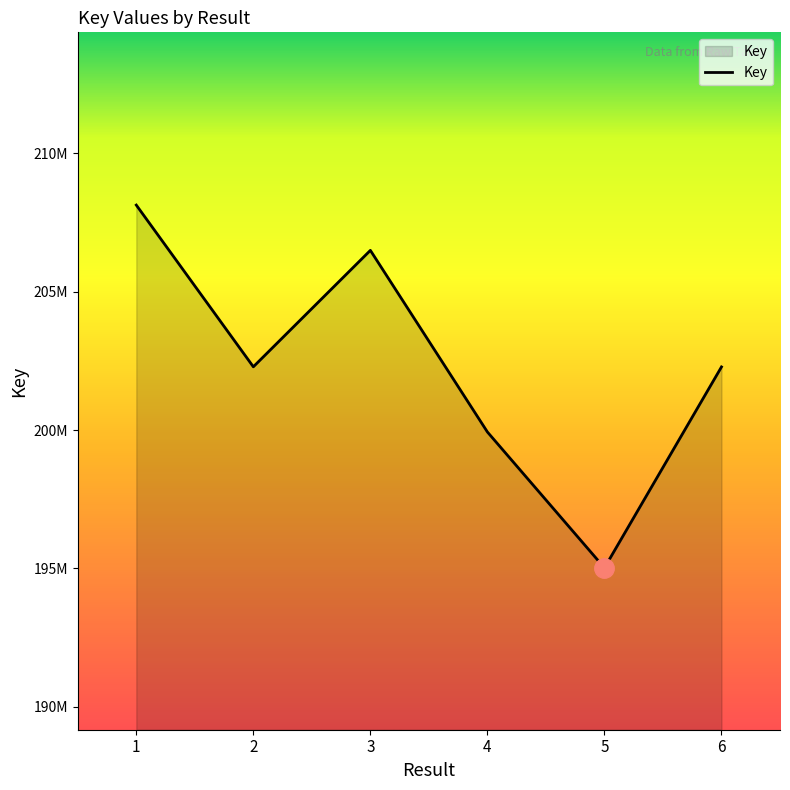

Where is the data nearest to the value 201576647?

6